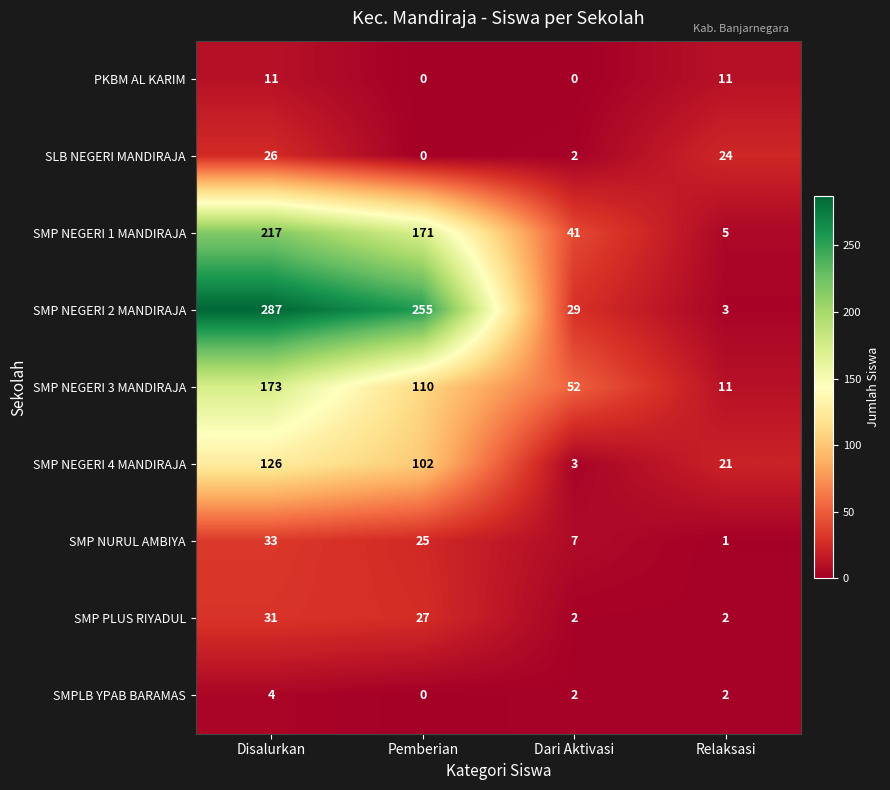

Which series has the largest total across all categories?

SMP NEGERI 2 MANDIRAJA